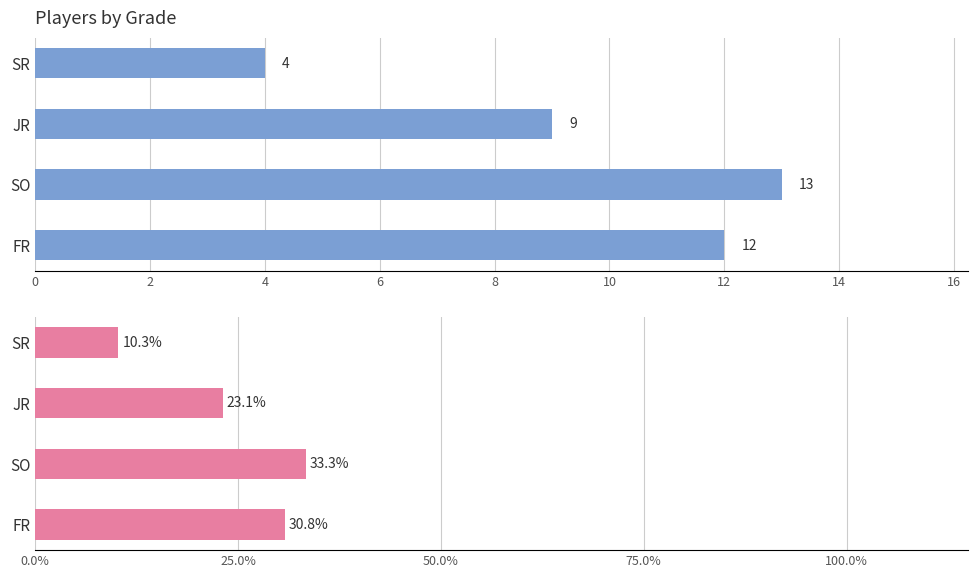

Is the value of Percentage at FR greater than the value of Count at JR?

Yes